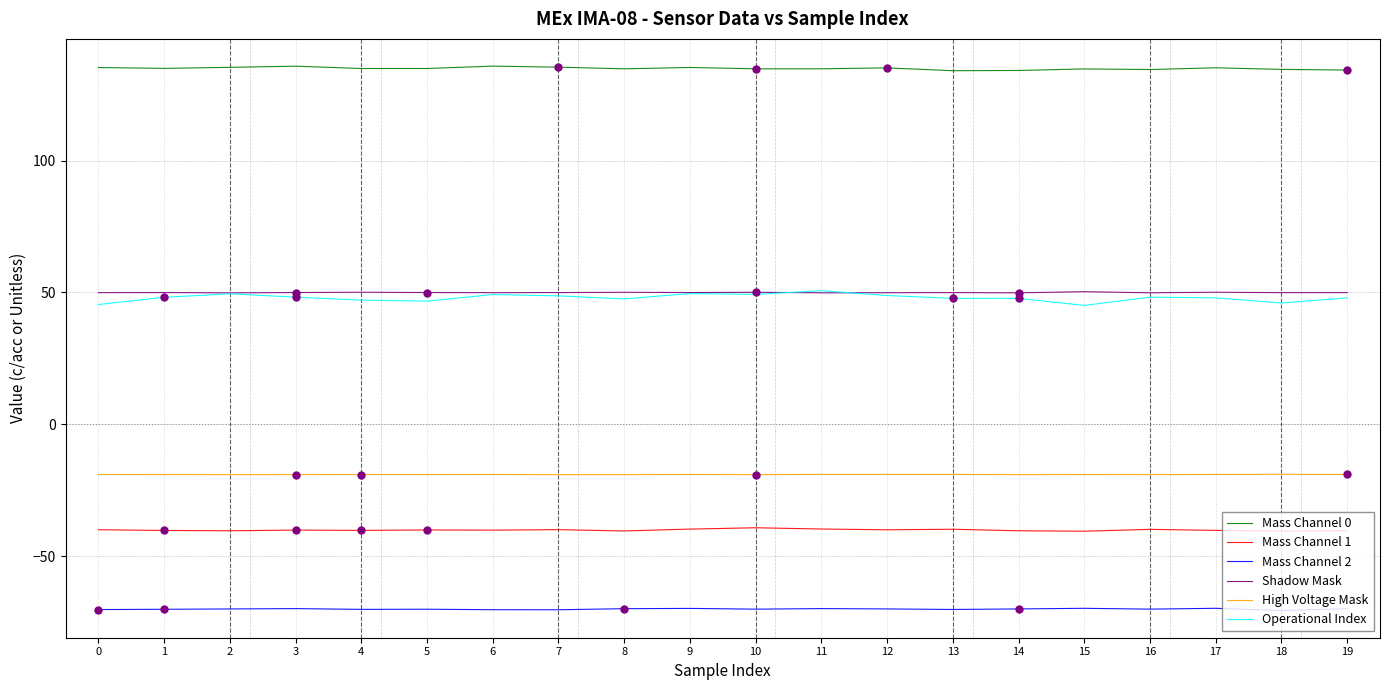

At how many categories does at least one series exceed 32?

20